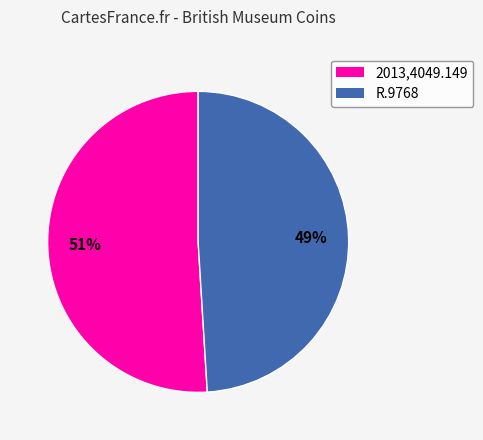

Which slice is the largest?

2013,4049.149